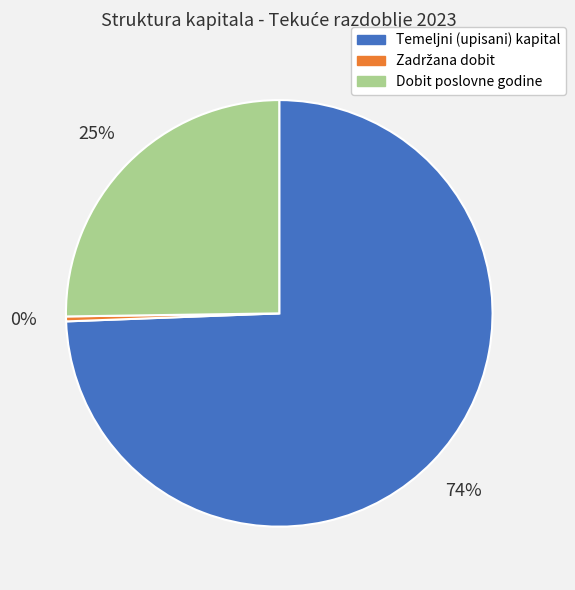

Is the sum of Dobit poslovne godine and Temeljni (upisani) kapital greater than half?

Yes